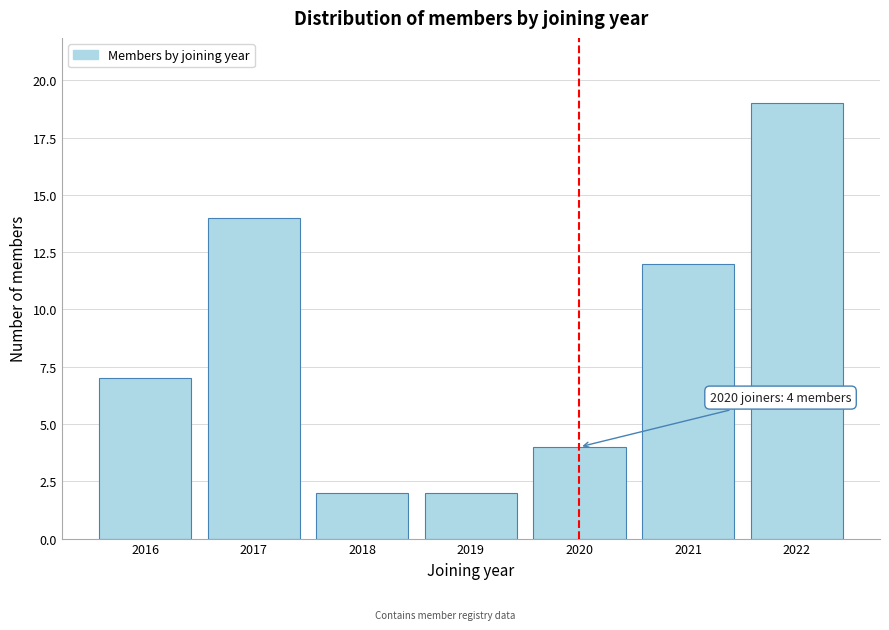

Reading right to left, list all the values displayed in this chart.

19	12	4	2	2	14	7